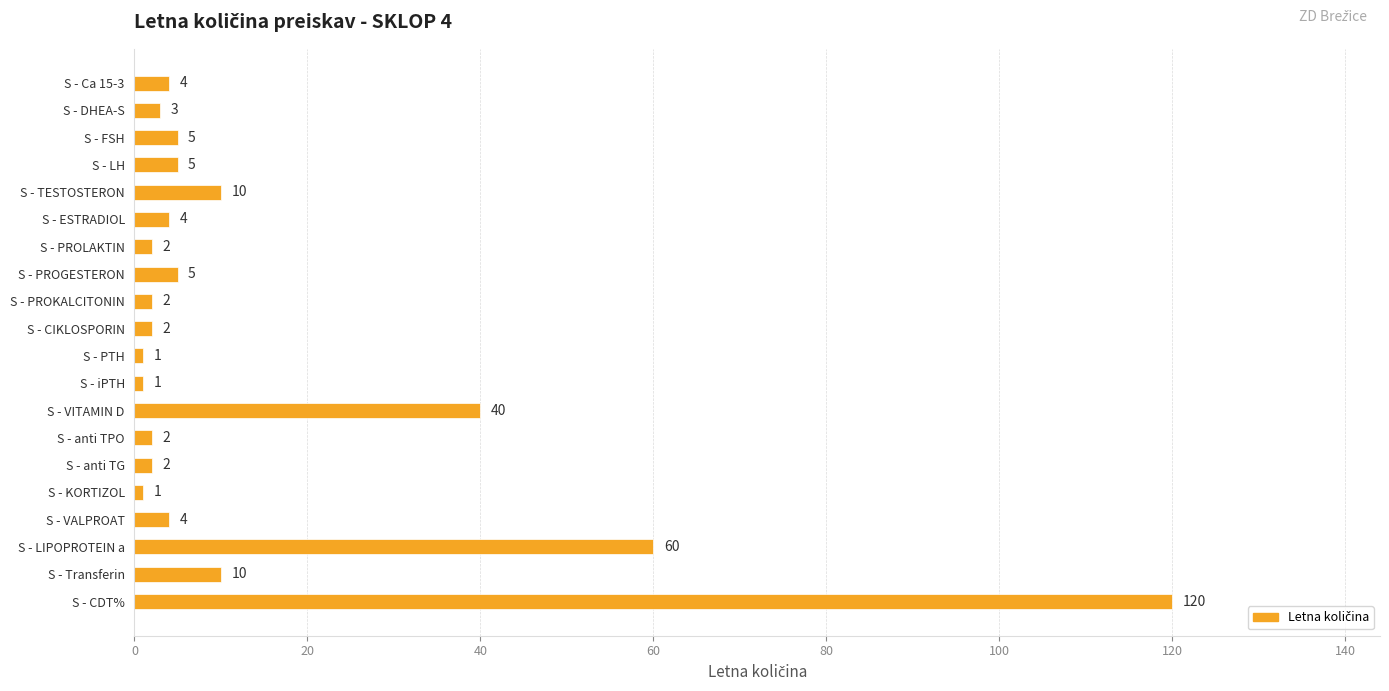

What is the label of the 6th bar from the bottom?

S - anti TG